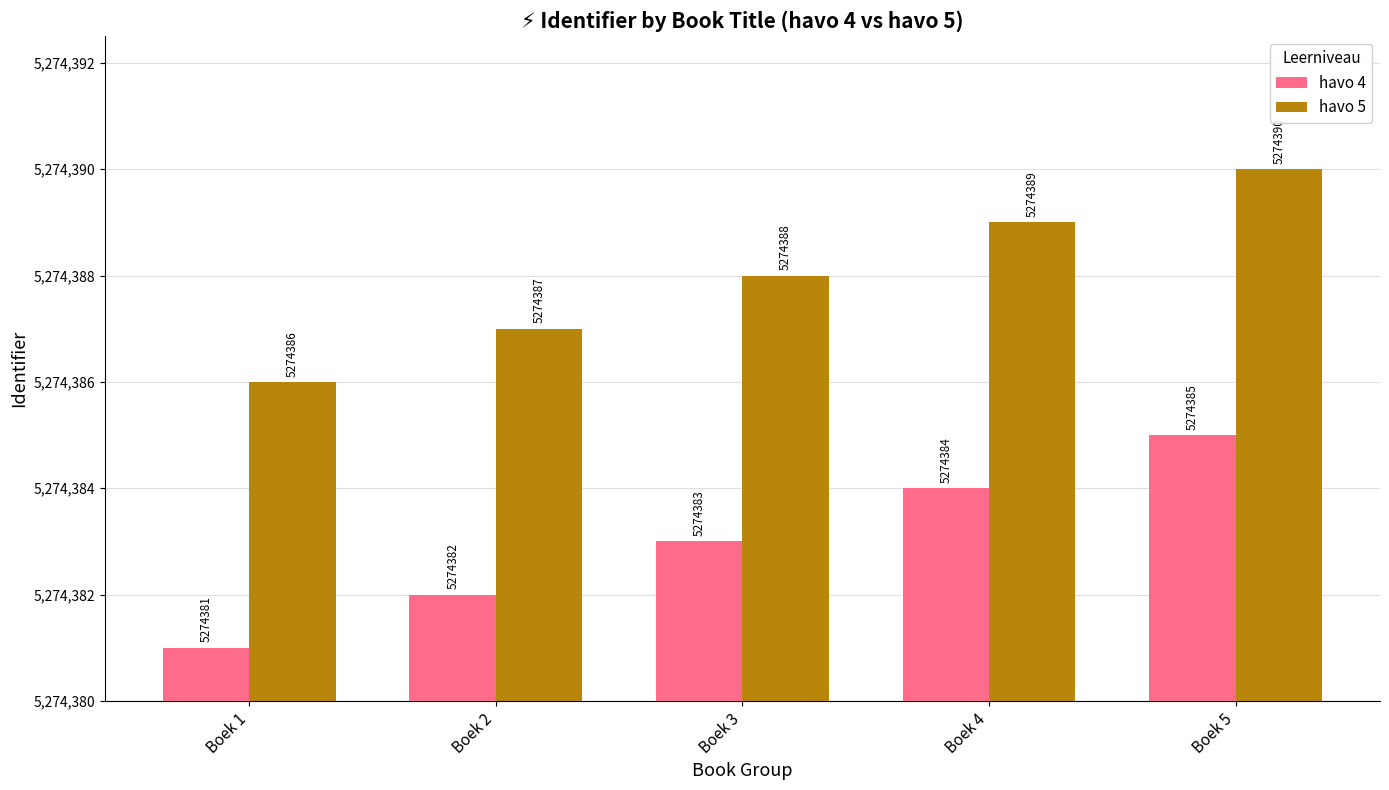

What are all the series names shown in the legend?

havo 4, havo 5